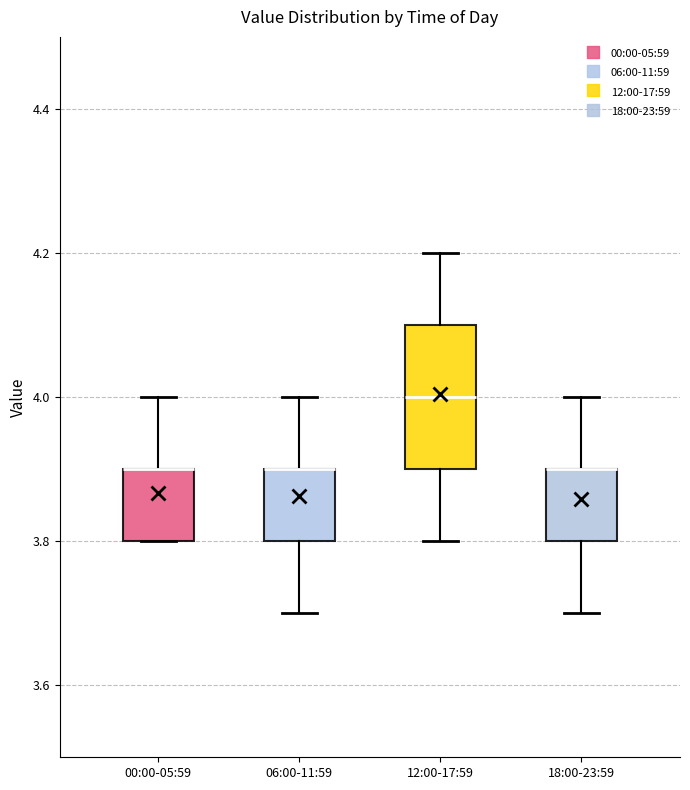

Where does the upper whisker of the box for 00:00-05:59 end on the y-axis? The values are not printed on the chart, so give them approximately, as read against the axis.

4.0